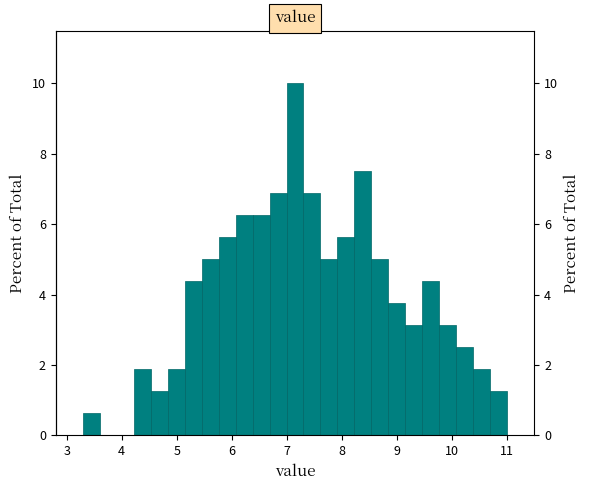

Read against the x-axis, roughly where is the centre of the tallest bar?

7.2